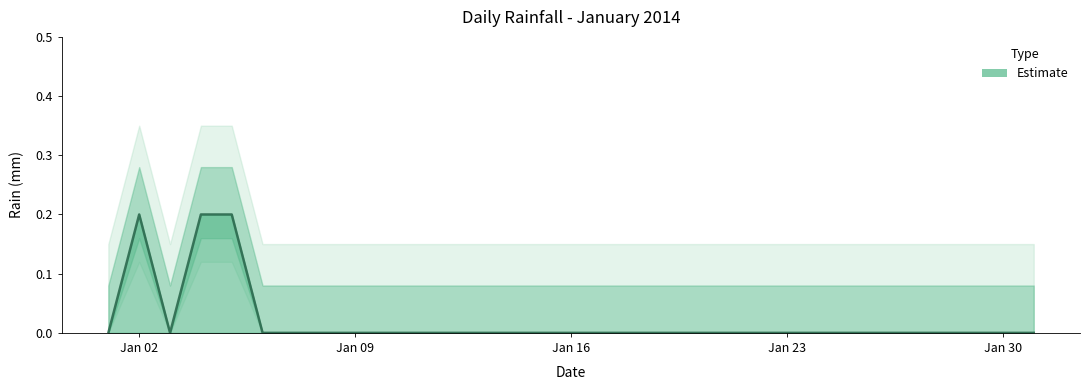

Reading left to right, transcribe all the data shown in this chart.

0.0	0.2	0.0	0.2	0.2	0.0	0.0	0.0	0.0	0.0	0.0	0.0	0.0	0.0	0.0	0.0	0.0	0.0	0.0	0.0	0.0	0.0	0.0	0.0	0.0	0.0	0.0	0.0	0.0	0.0	0.0